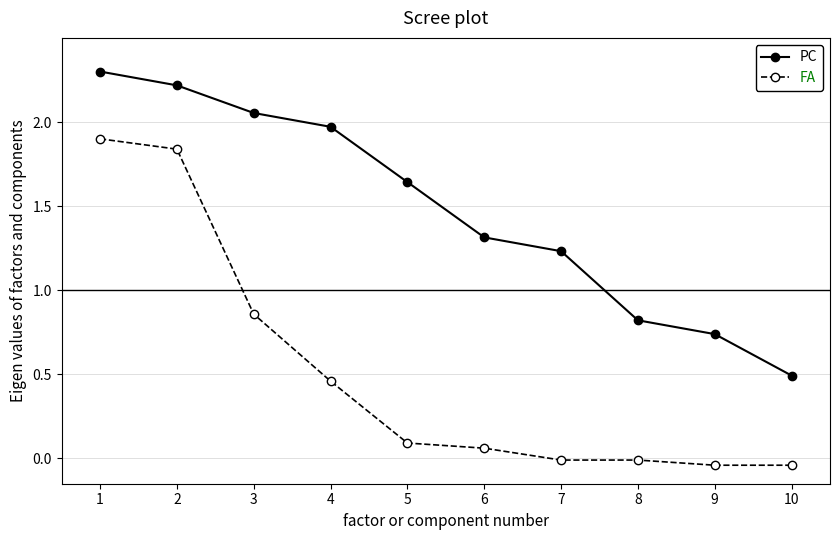

True or false: FA has a value of 0.2 at 5.

False